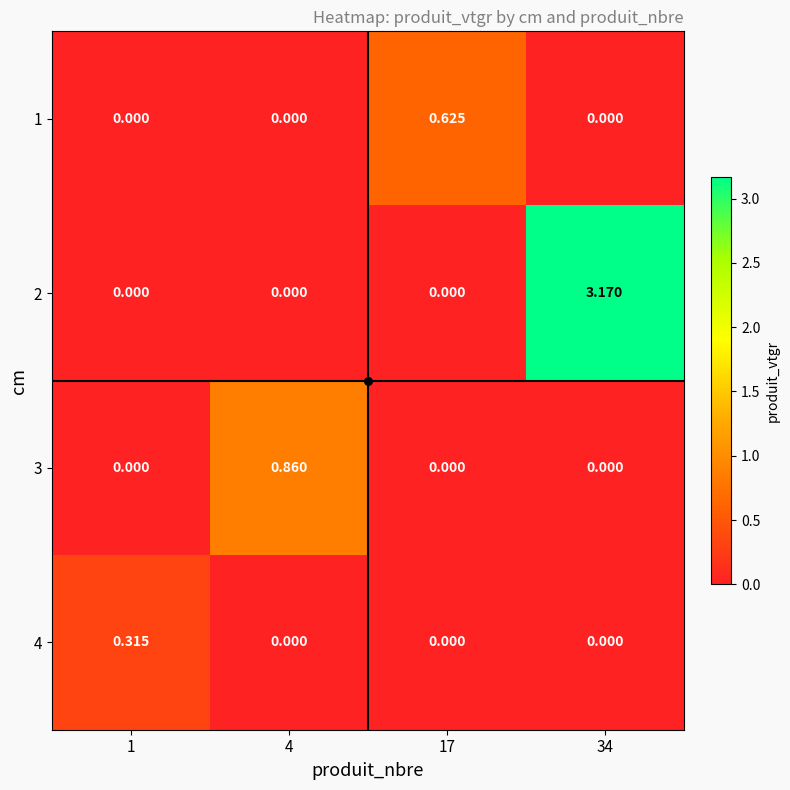

Is the value of 4 at 1 greater than the value of 3 at 4?

No